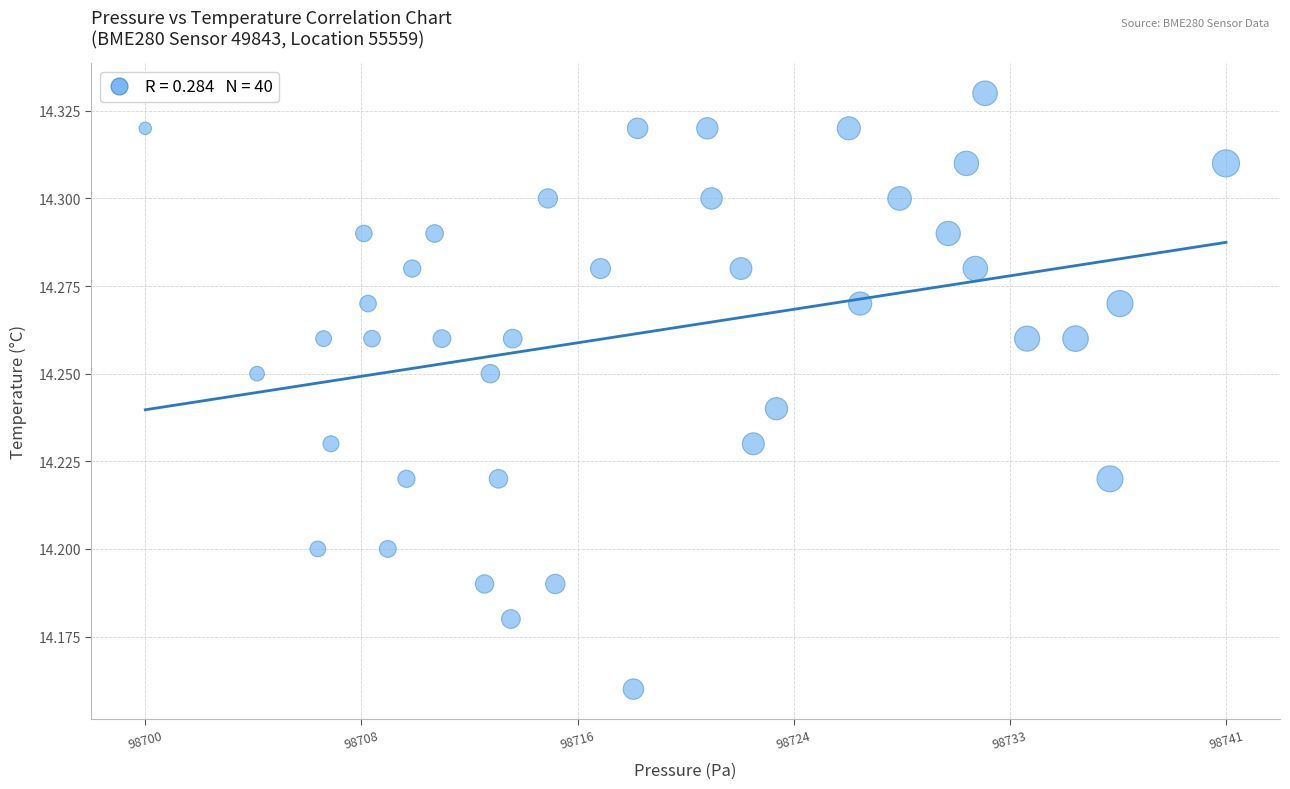

What is the range of X values (max minus min)?

41.1